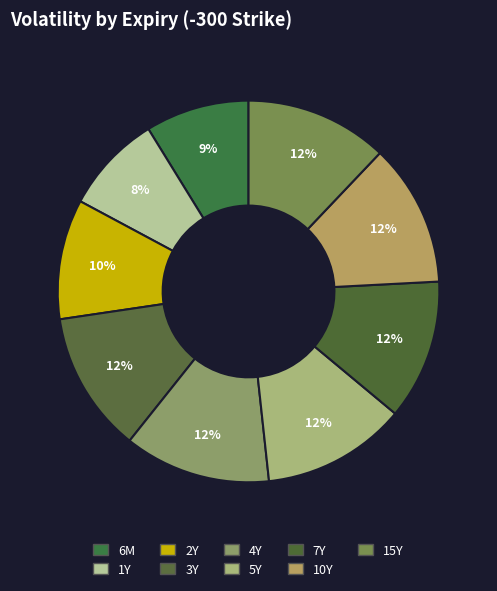

What is the smallest slice in the pie chart?

1Y